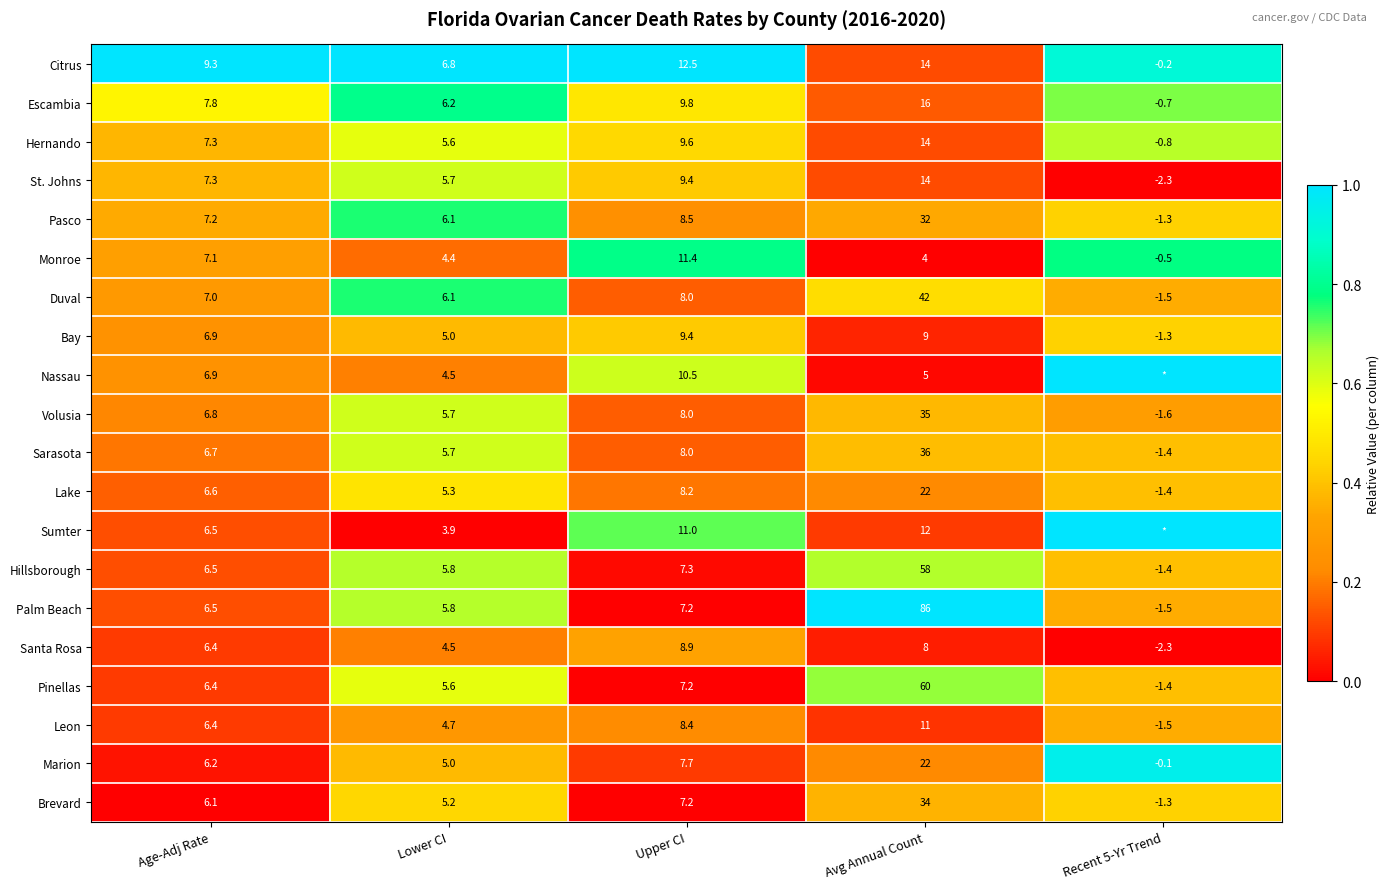

What is the total value across all series at Avg Annual Count?

534.0